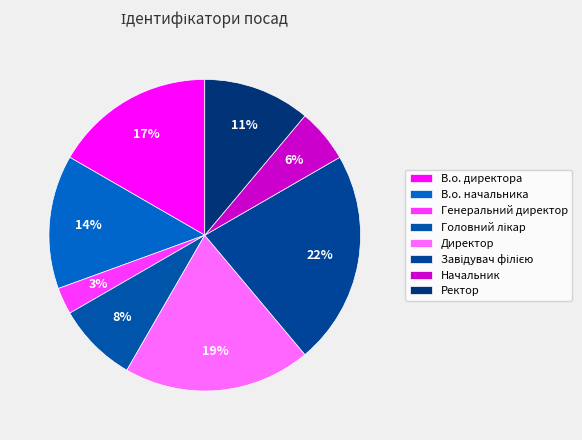

To the nearest percent, what percentage of the pie is Головний лікар?

8%